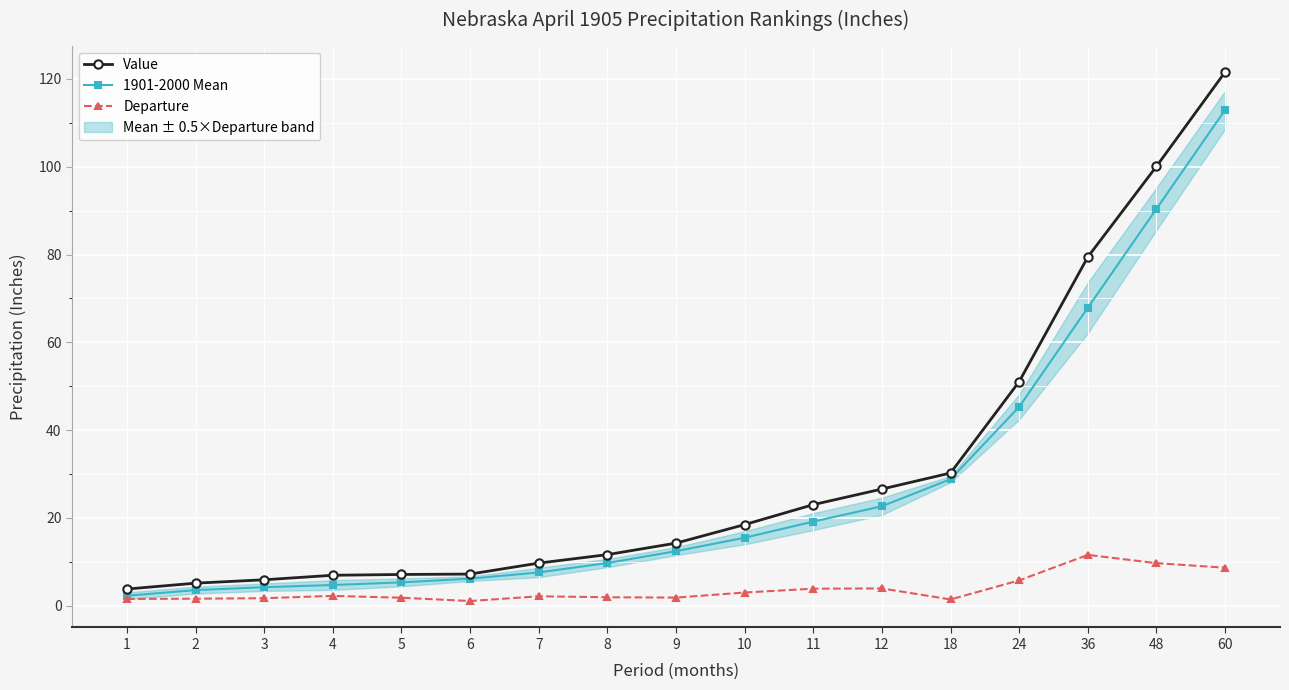

Rank the series at 1 from lowest to highest value.

Departure, 1901-2000 Mean, Value